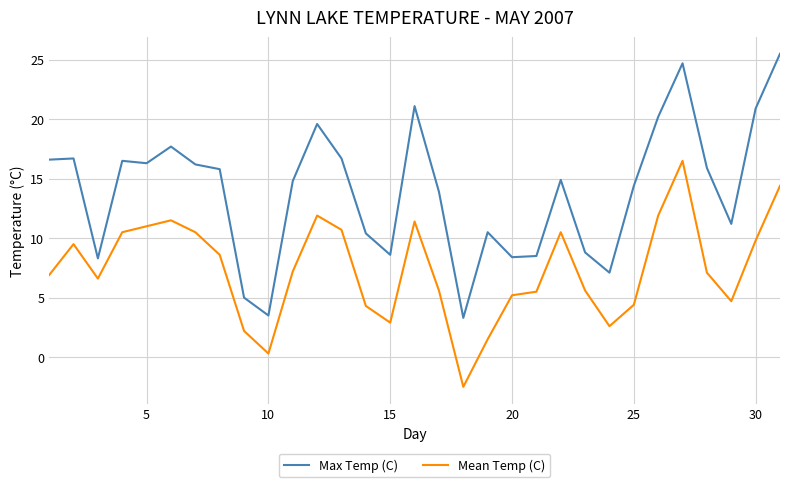

What is the highest value of the Max Temp (C) series?

25.5